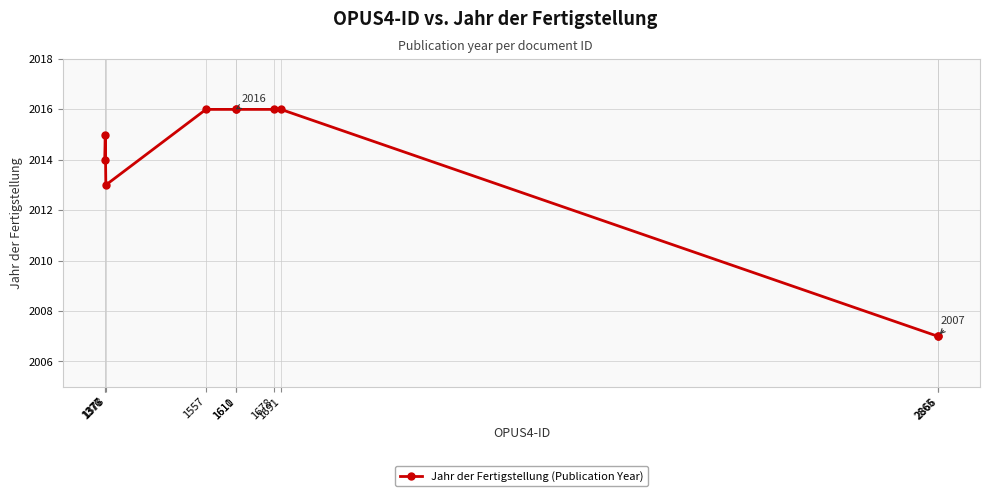

The value at 1377 is 2859. True or false?

False